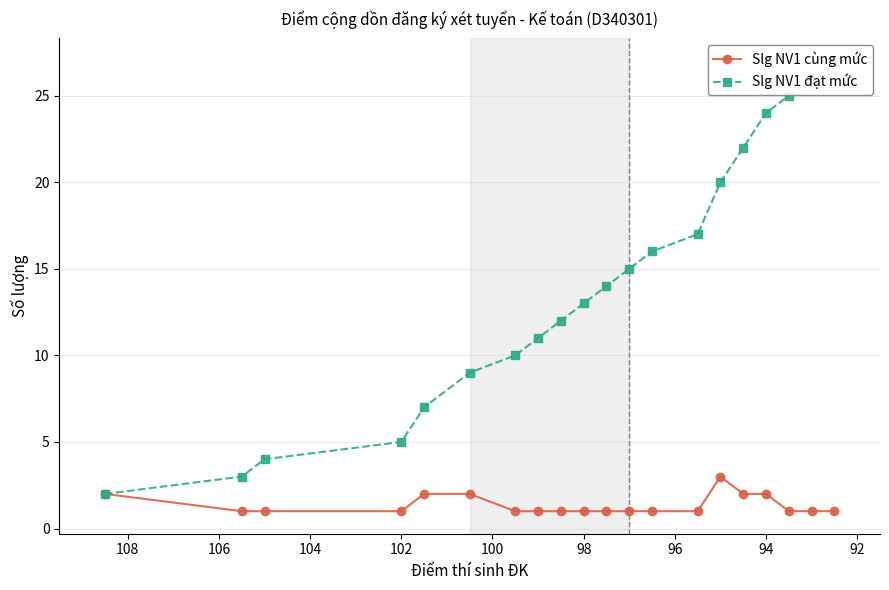

What are all the series names shown in the legend?

Slg NV1 cùng mức, Slg NV1 đạt mức